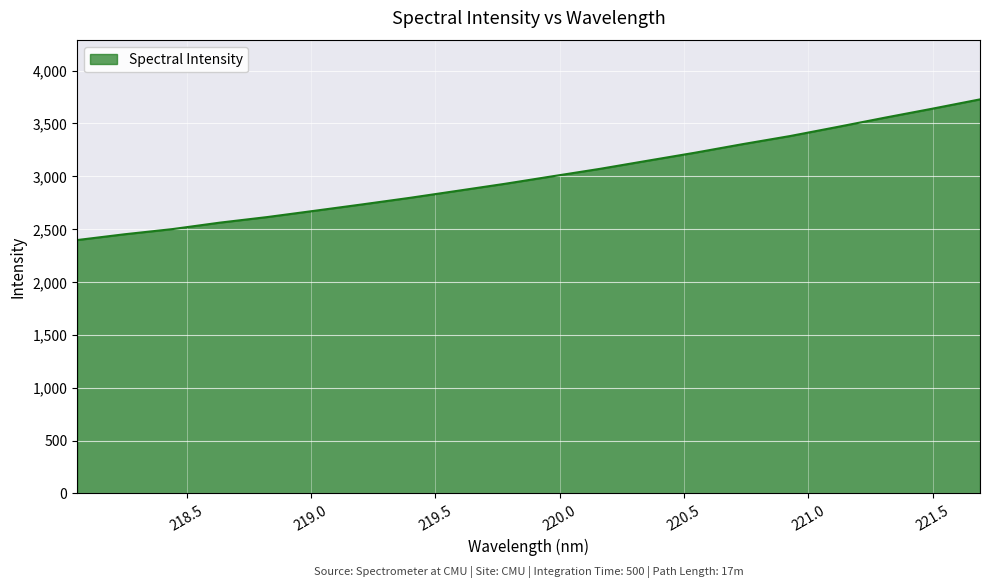

What is the maximum value shown in the chart?

3727.6